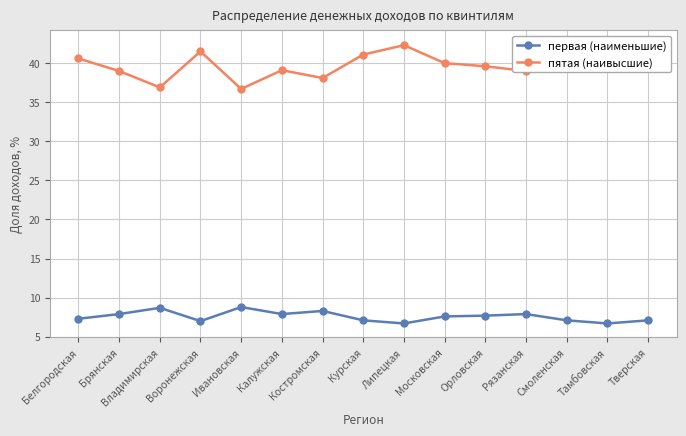

What is the sum of all первая (наименьшие) values?

113.8